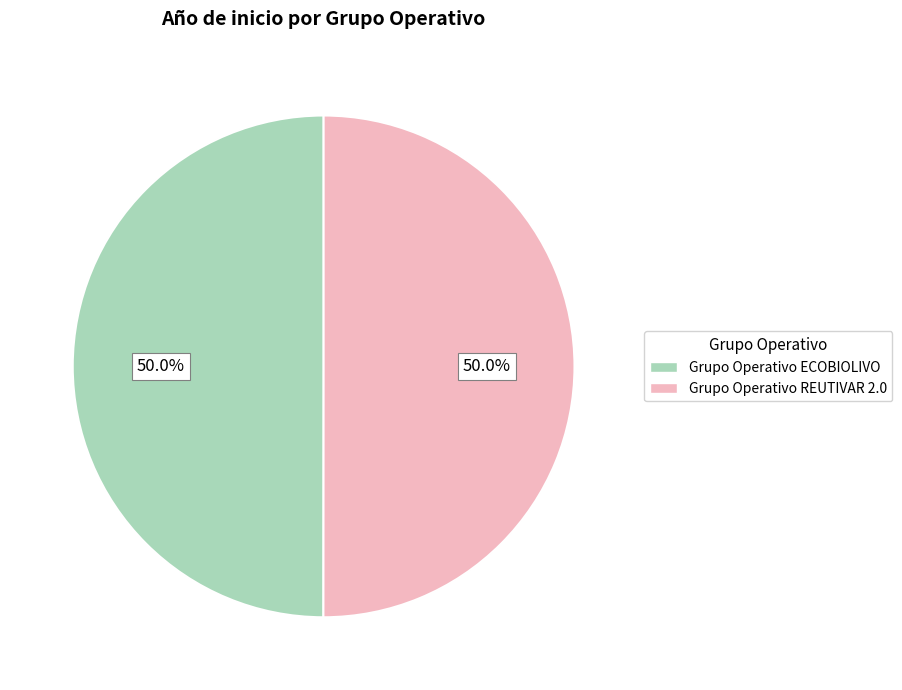

To the nearest percent, what percentage of the pie is Grupo Operativo ECOBIOLIVO?

50%